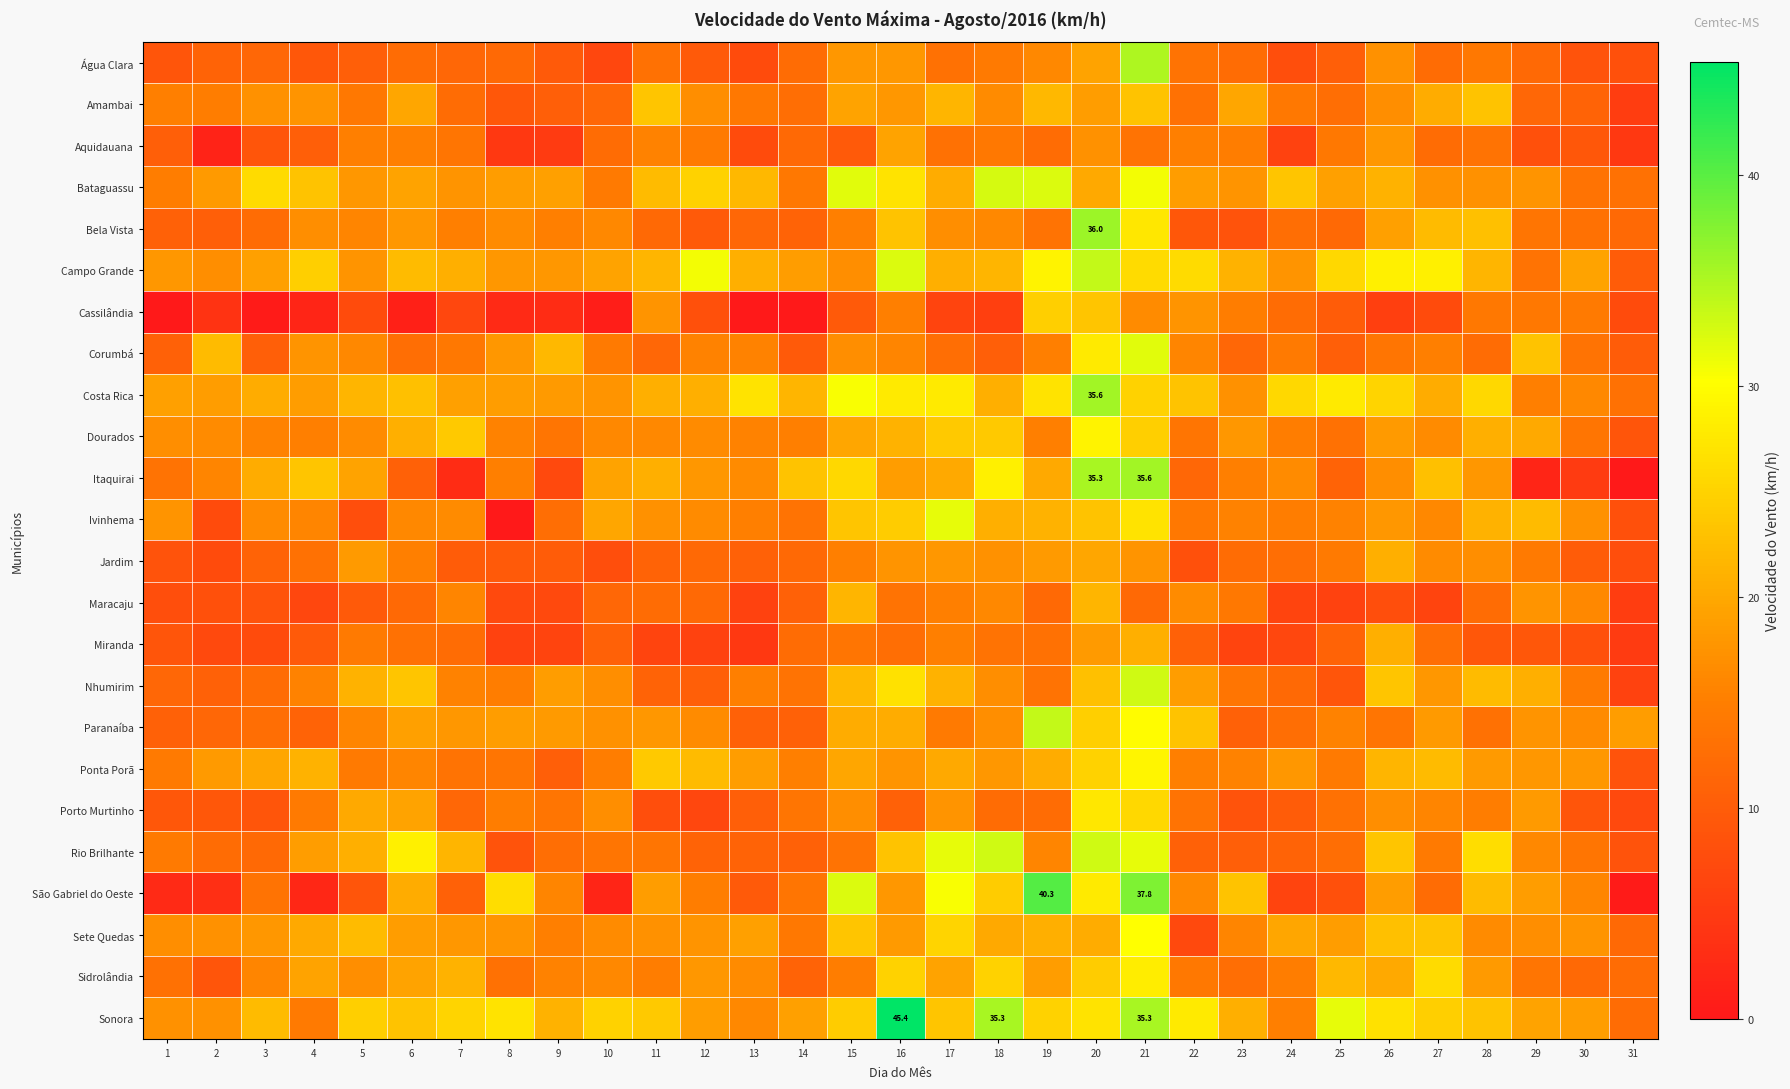

At 14, list the series in order from smallest to largest.

Cassilândia, Corumbá, Maracaju, Paranaíba, Rio Brilhante, Bela Vista, Sidrolândia, Aquidauana, Jardim, Água Clara, Miranda, Amambai, Ivinhema, Nhumirim, Porto Murtinho, São Gabriel do Oeste, Bataguassu, Sete Quedas, Dourados, Ponta Porã, Campo Grande, Sonora, Costa Rica, Itaquirai